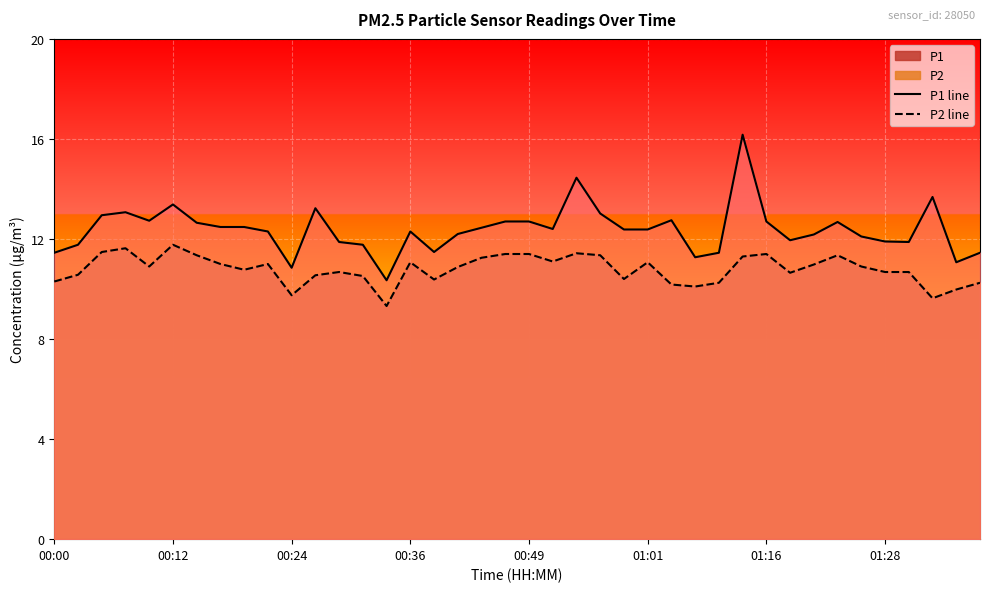

True or false: P1 line has a value of 10.8 at 00:24.

True